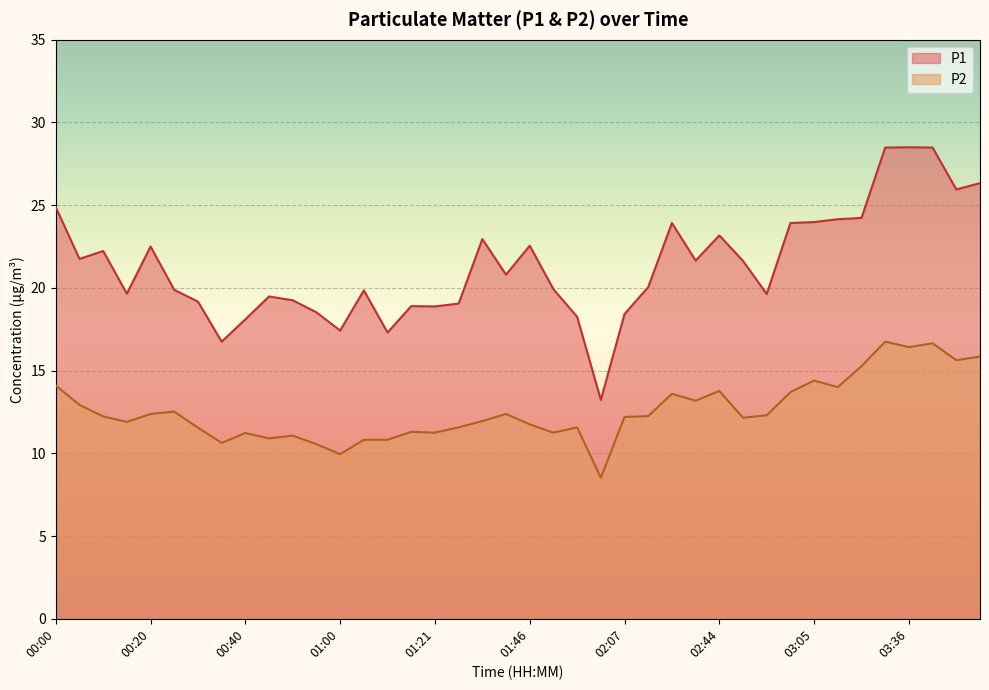

At which label does P2 first exceed 12?

00:00